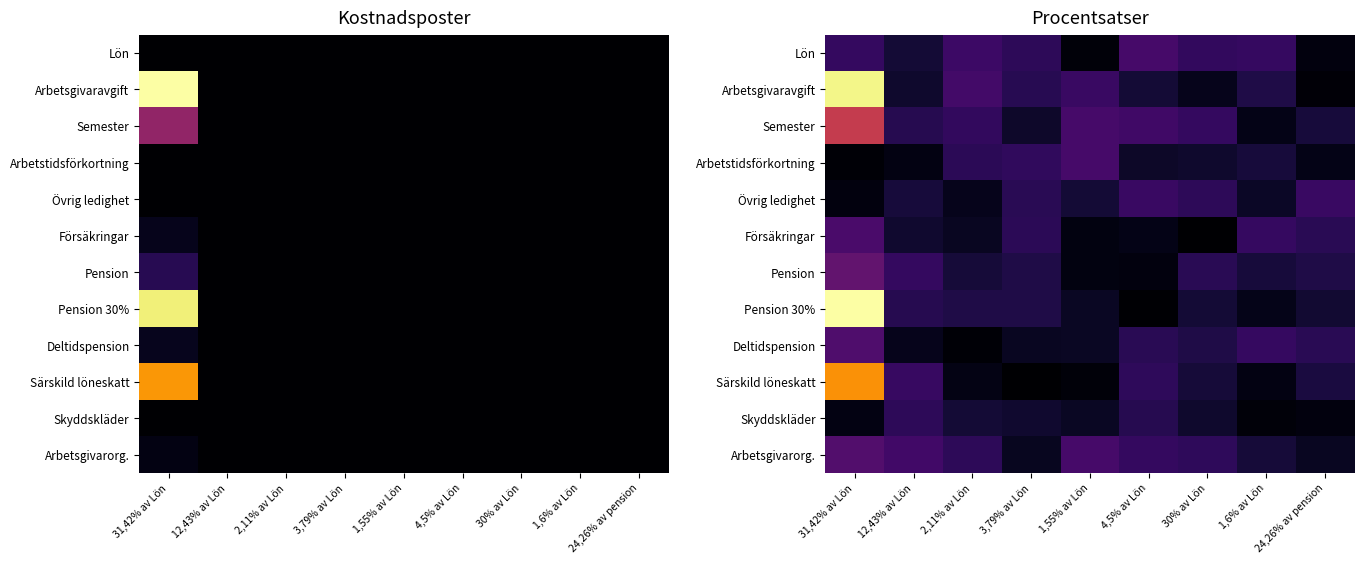

What is the difference between the maximum and minimum values in the Arbetsgivarorg. series?

0.1